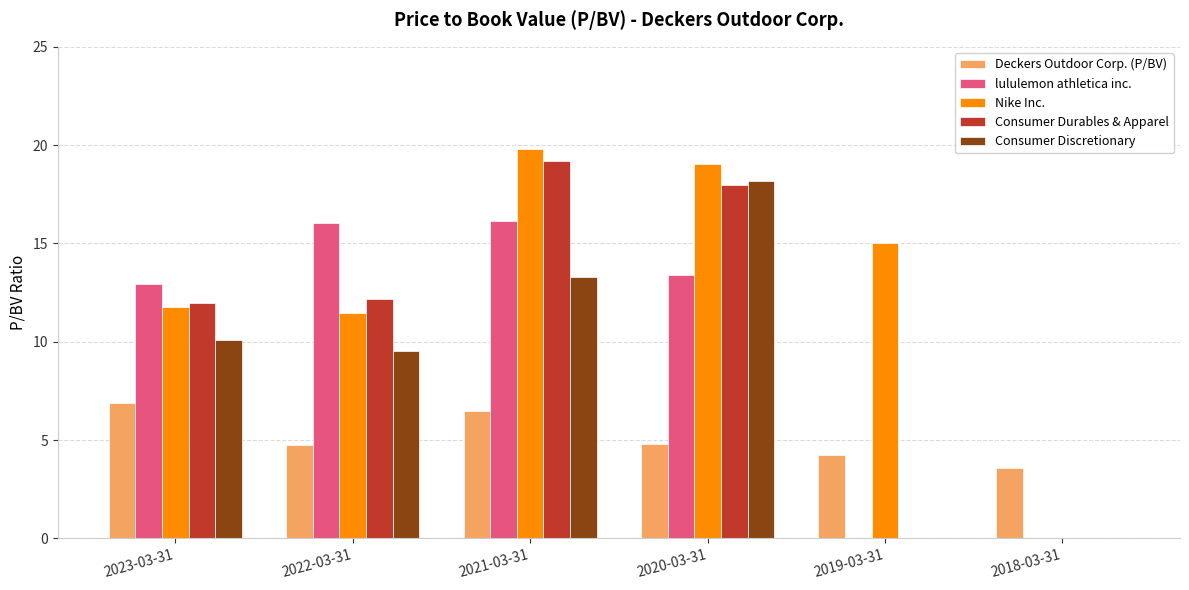

Which series has the widest spread of values?

Nike Inc.